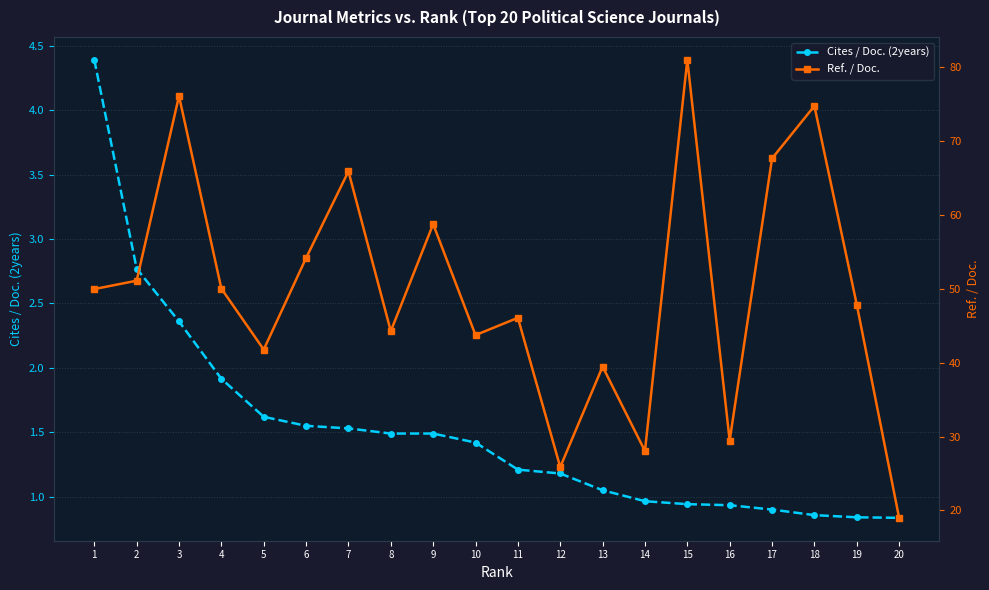

In Ref. / Doc., how many points are higher than both neighbors (excluding endpoints)?

7